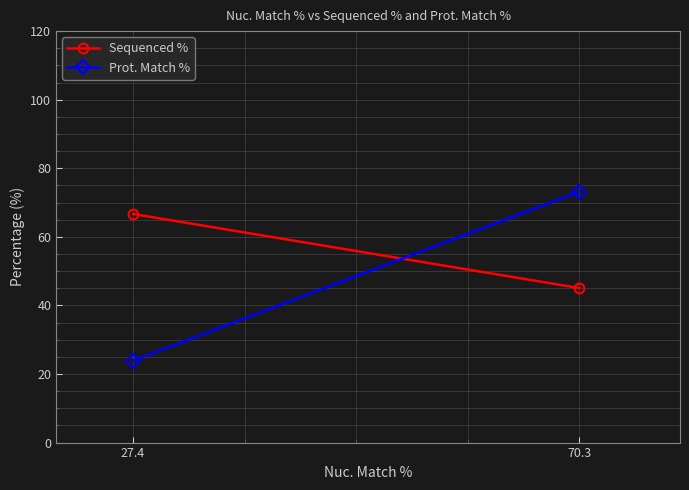

Reading left to right, transcribe all the data shown in this chart.

Sequenced %: 27.4=66.7	70.3=45.1
Prot. Match %: 27.4=23.9	70.3=73.2